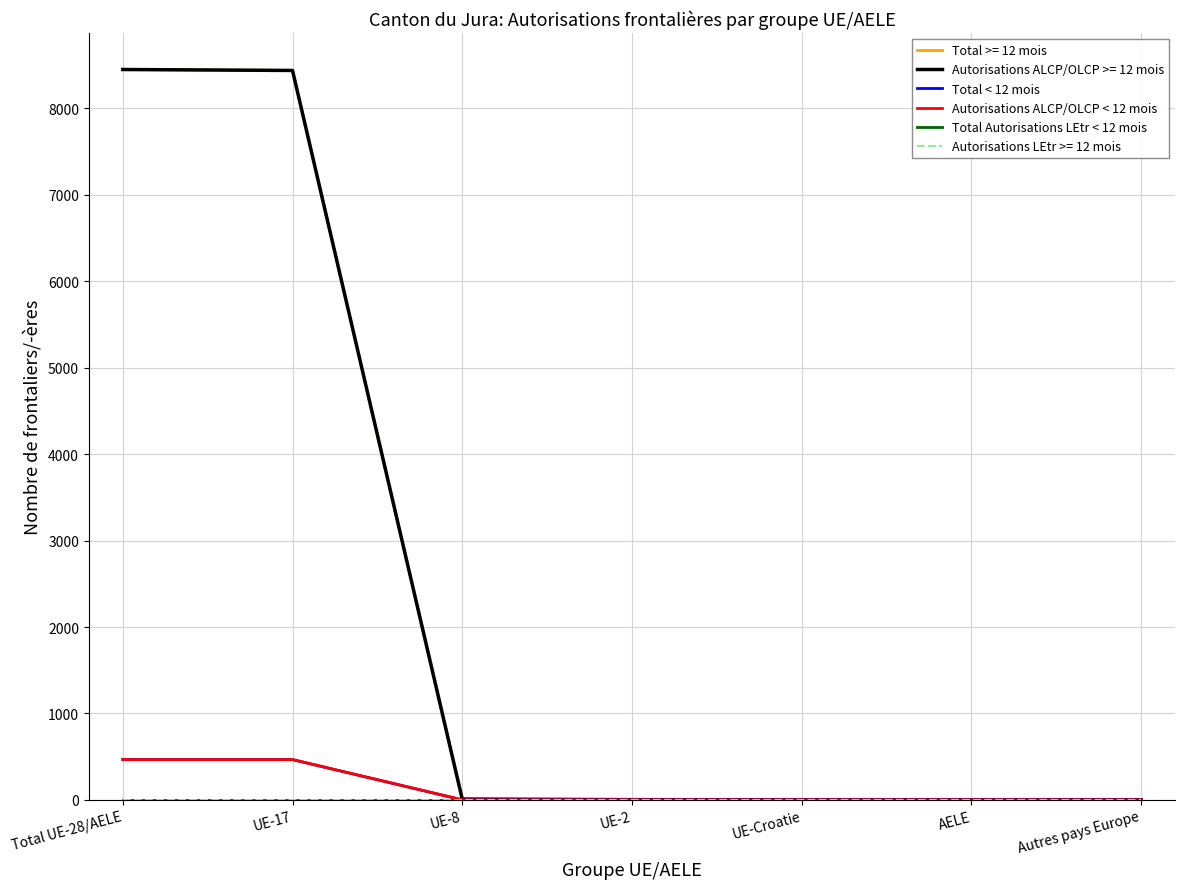

The value of Autorisations ALCP/OLCP < 12 mois at UE-2 is 268. True or false?

False